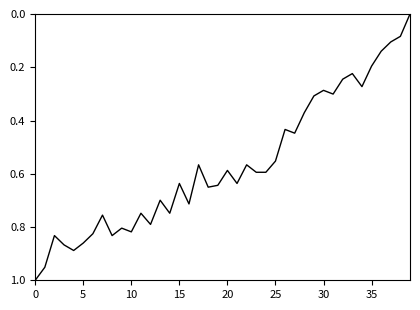

How many lines are shown in the chart?

1